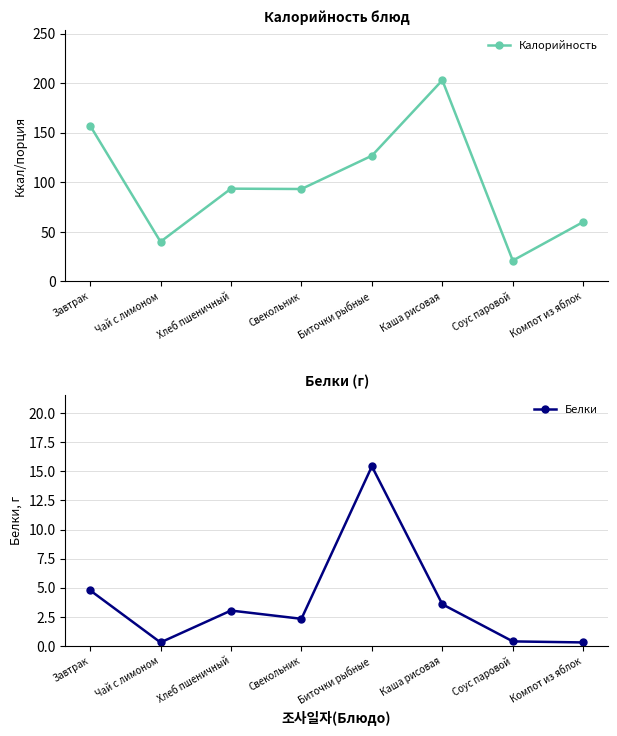

True or false: Калорийность and Белки intersect in this chart.

False